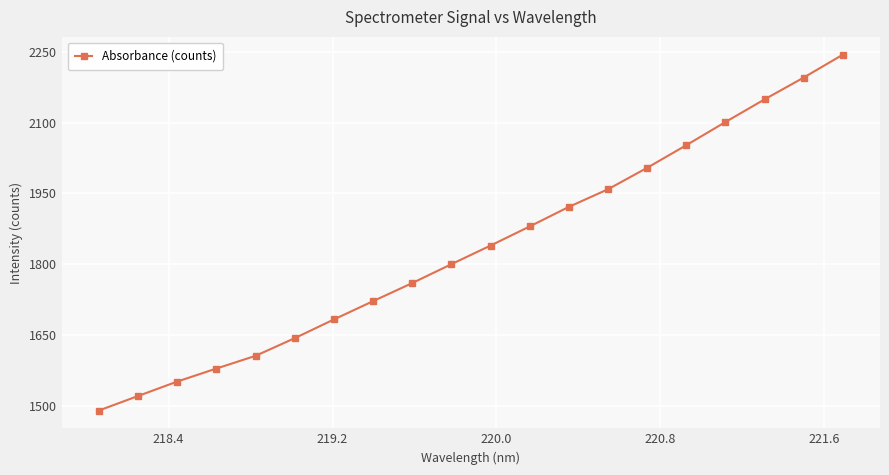

Does the chart display data point markers on the line(s)?

Yes